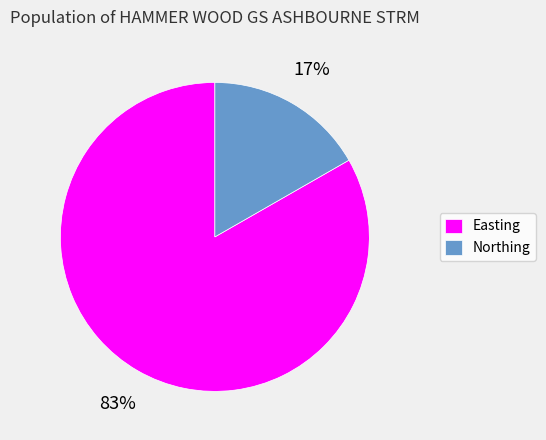

Do Easting and Northing together represent more than half of the pie?

Yes